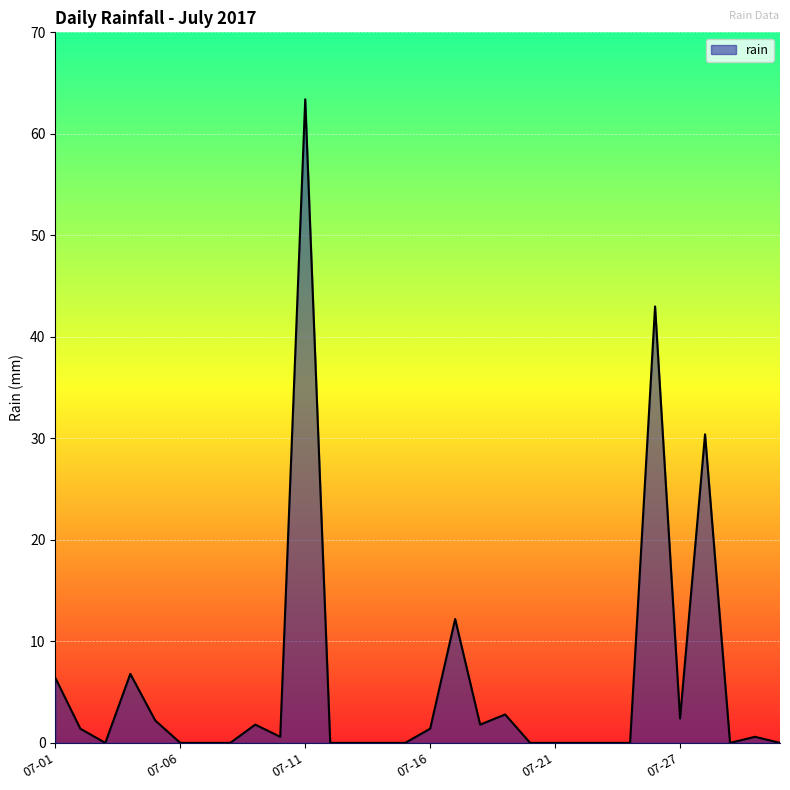

What is the sum of all values?

177.2